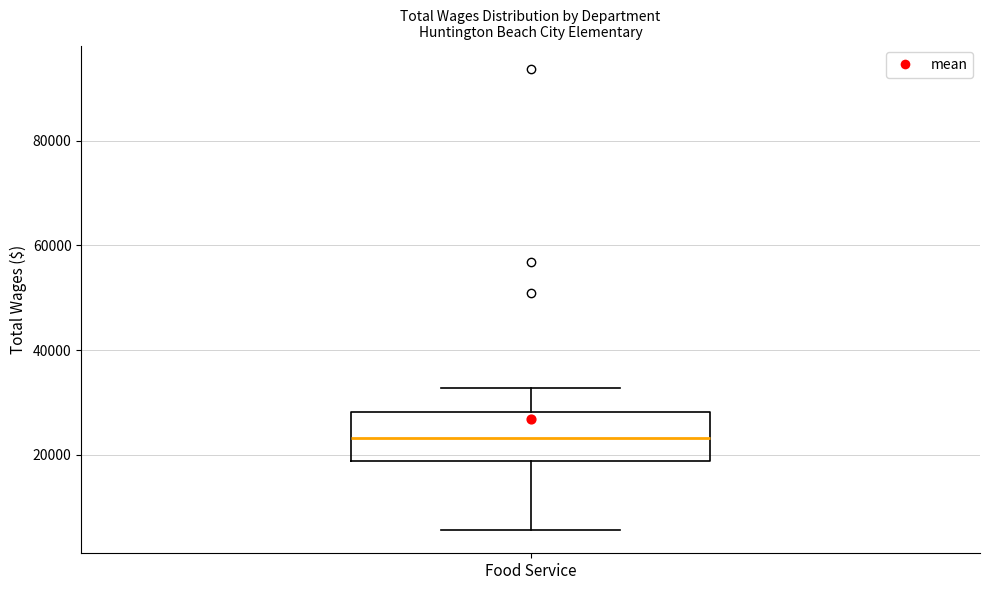

Transcribe this box plot: give where the median line is, the range the box spans, and where the two whiskers end, as read against the y-axis. The values are not printed on the chart, so give them approximately, as read against the axis.

median 24000, box 18000 to 28000, whiskers 6000 to 32000